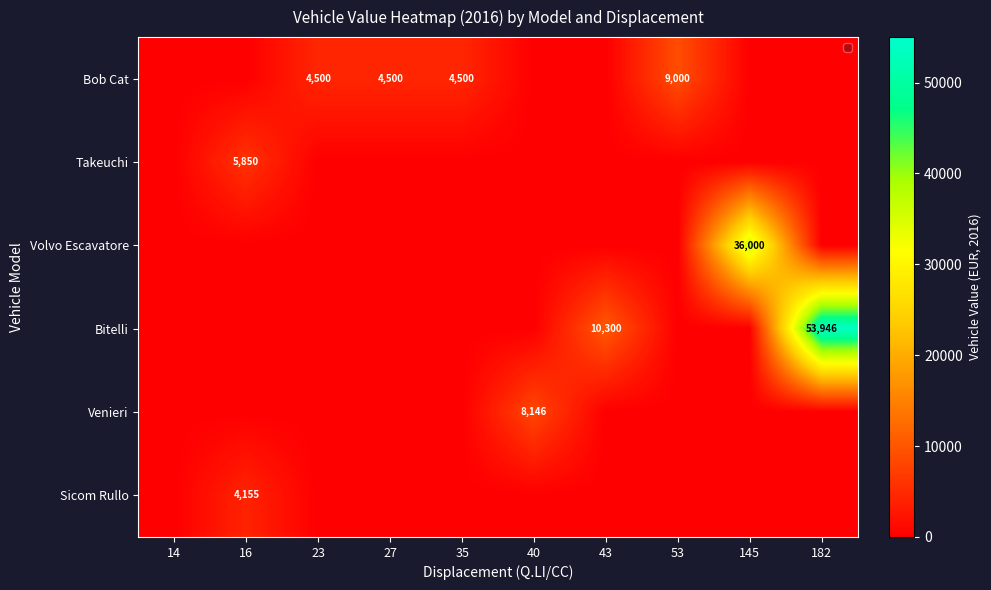

Is it true that Sicom Rullo equals 921 at 16?

False